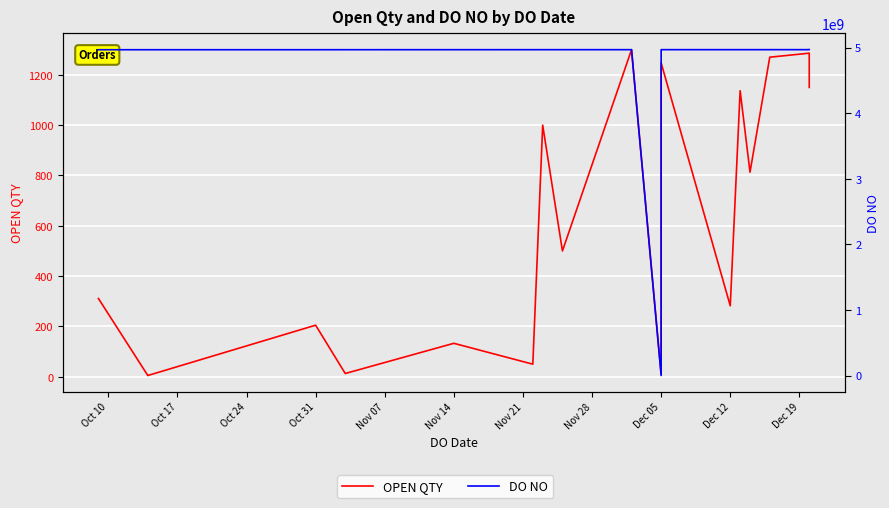

Is the value of DO NO at Oct 10 greater than the value of OPEN QTY at 14?

Yes